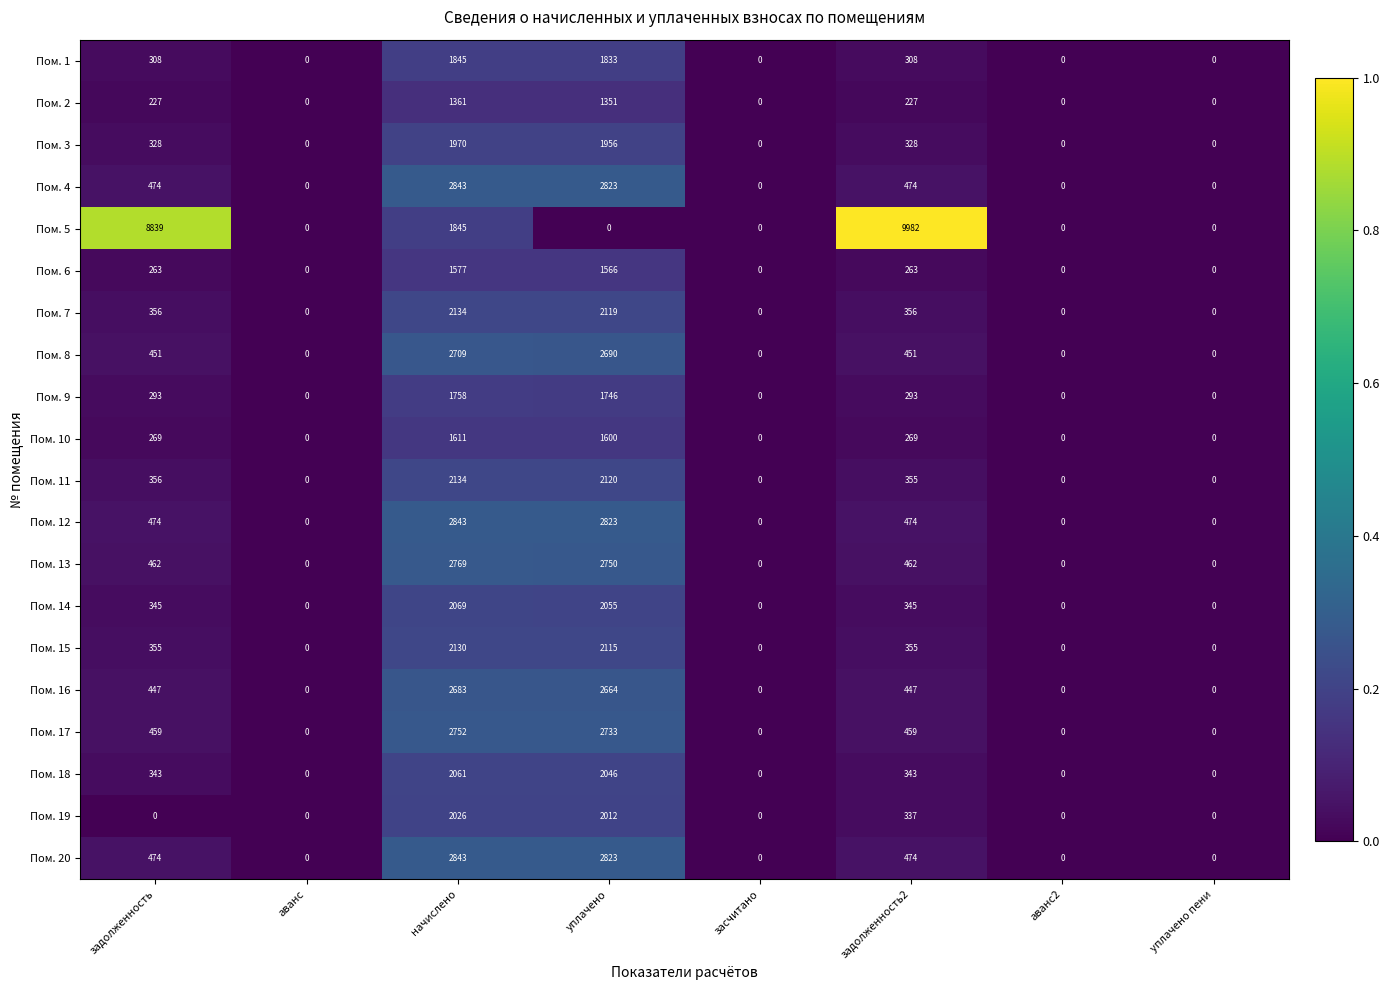

What is the difference between the second highest and second lowest values in the Пом. 10 series?

1600